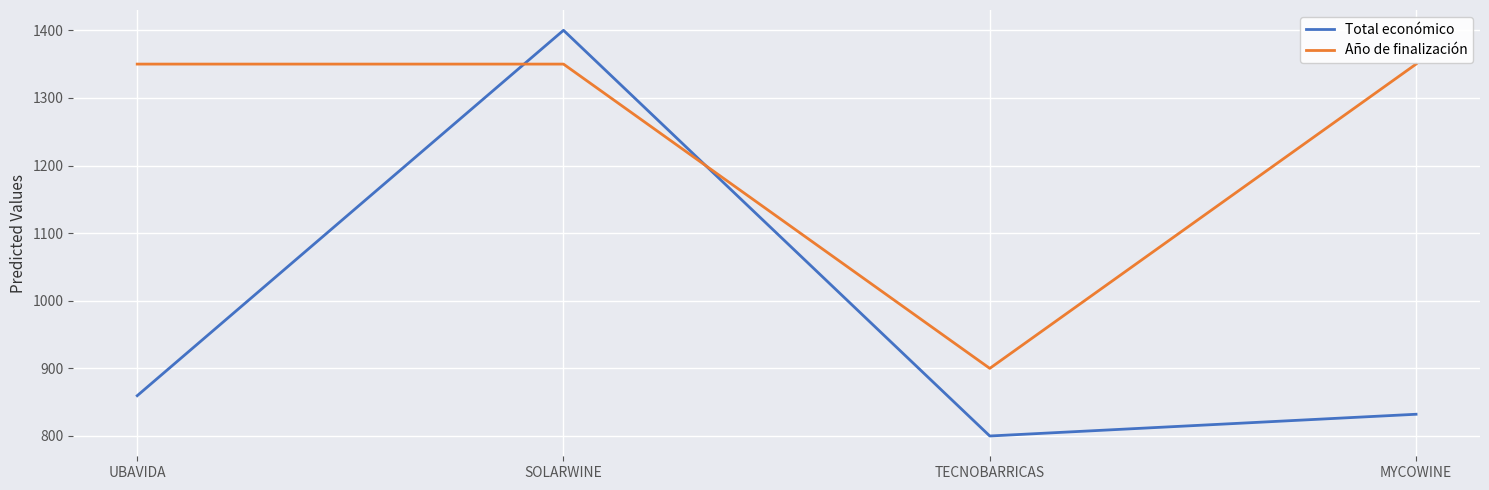

Reading left to right, what are all the values shown in this chart?

Total económico: UBAVIDA=859.6	SOLARWINE=1400.0	TECNOBARRICAS=800.0	MYCOWINE=832.2
Año de finalización: UBAVIDA=1350.0	SOLARWINE=1350.0	TECNOBARRICAS=900.0	MYCOWINE=1350.0